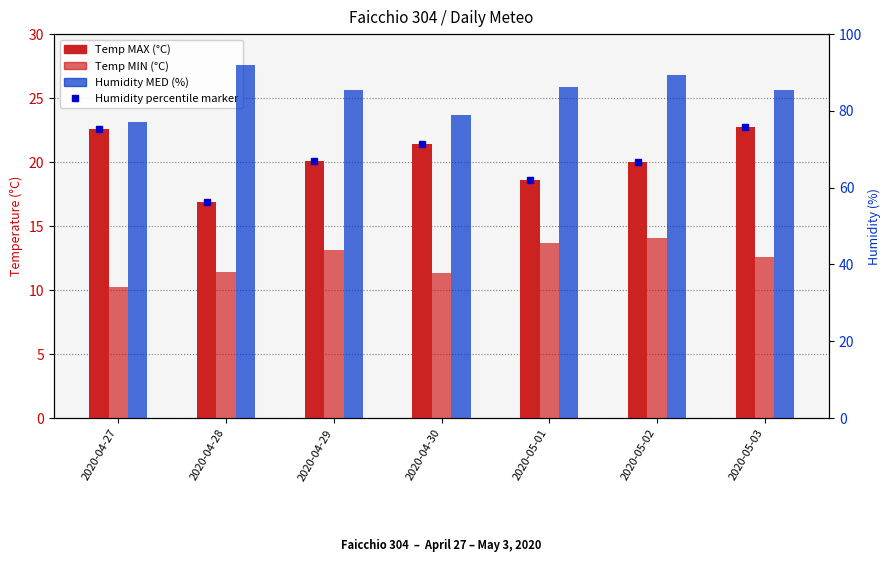

What is the label of the 5th bar from the left?

2020-05-01